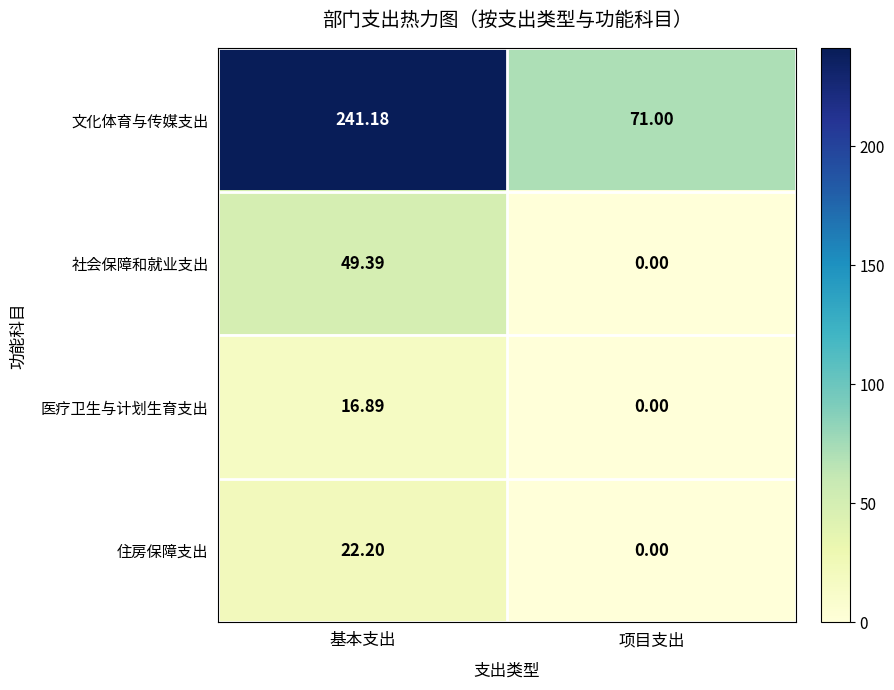

Count the number of data series in this chart.

4